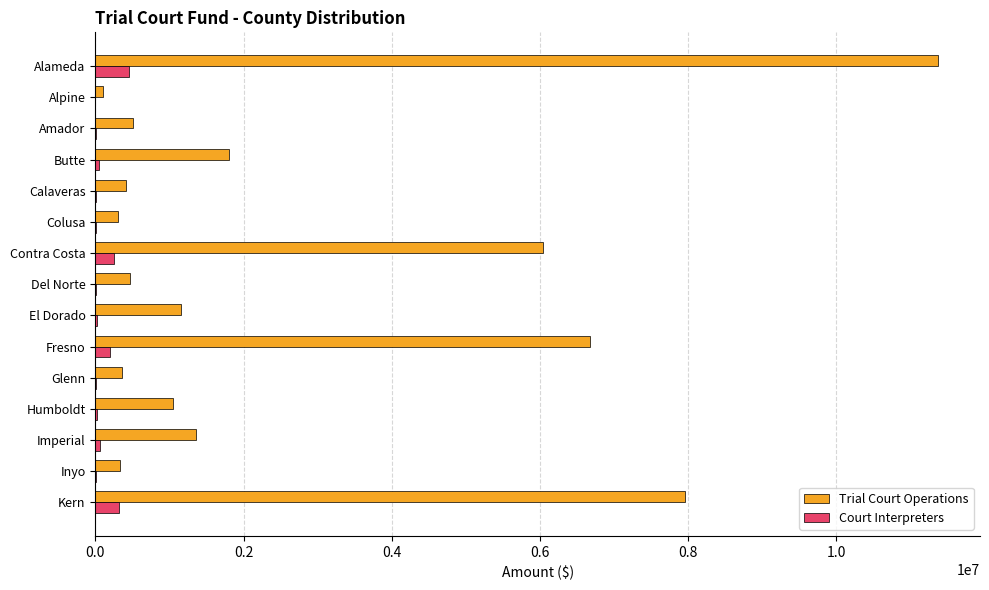

What is the average value of the Court Interpreters series?

93905.0